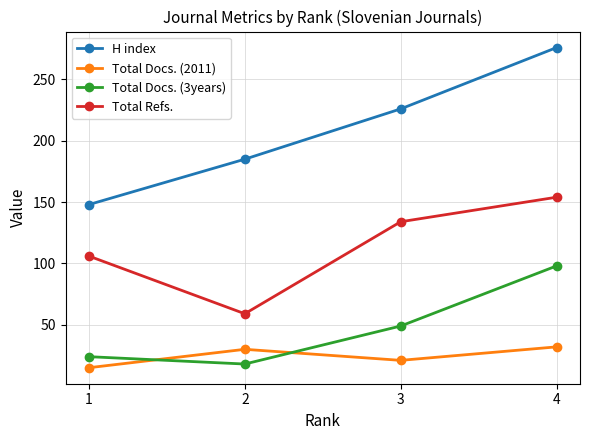

Reading left to right, extract all data points from this chart.

H index: 1=148	2=185	3=226	4=276
Total Docs. (2011): 1=15	2=30	3=21	4=32
Total Docs. (3years): 1=24	2=18	3=49	4=98
Total Refs.: 1=106	2=59	3=134	4=154